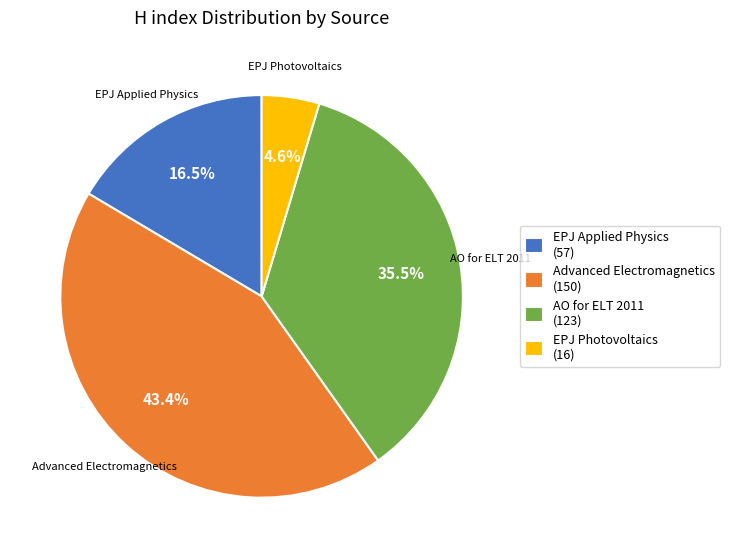

Is Advanced Electromagnetics the majority of the pie?

No